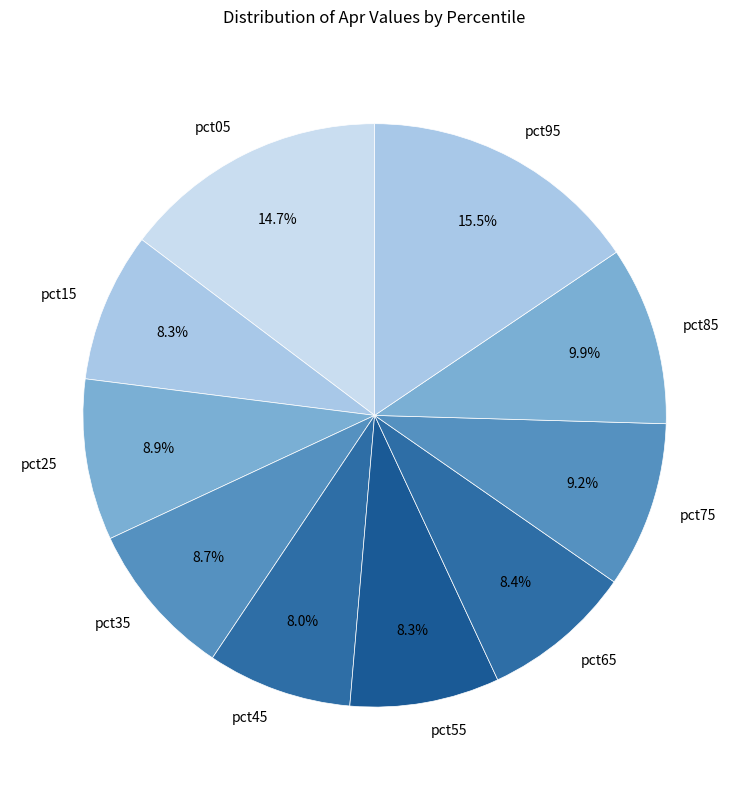

Is there a majority slice in this chart?

No